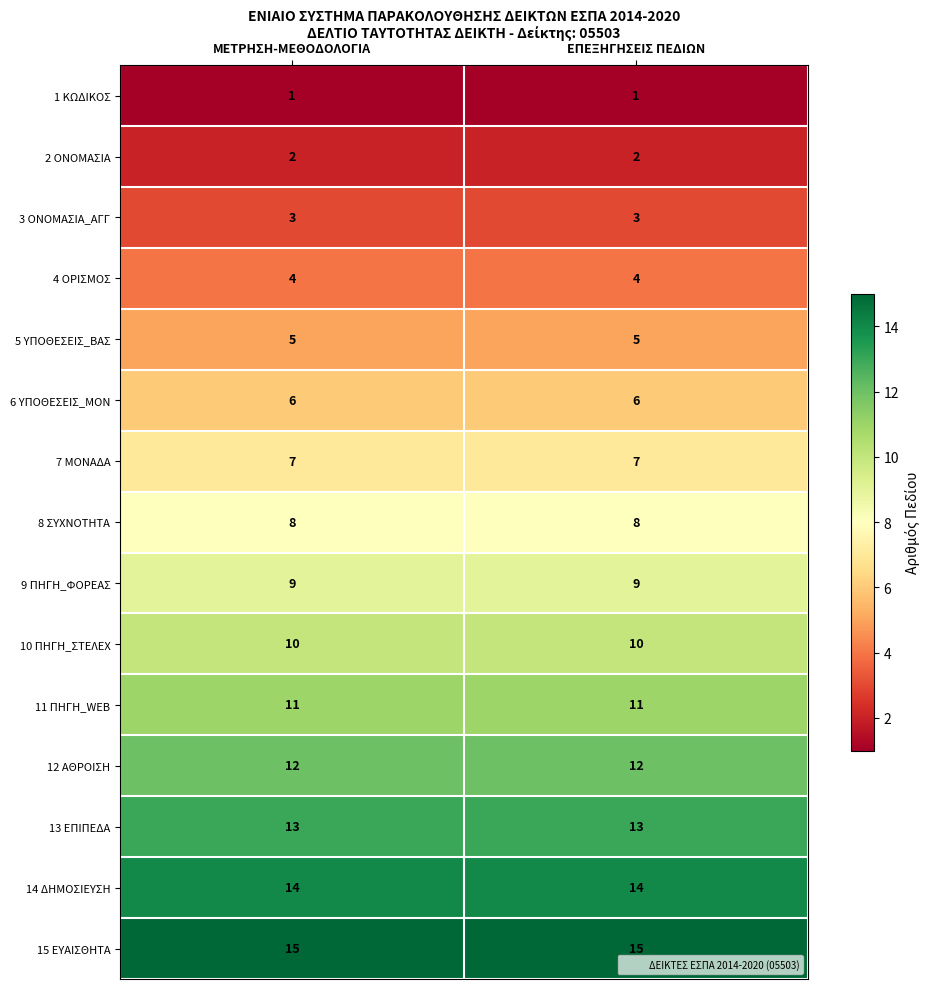

What is the spread (max minus min) of values at ΜΕΤΡΗΣΗ-ΜΕΘΟΔΟΛΟΓΙΑ?

14